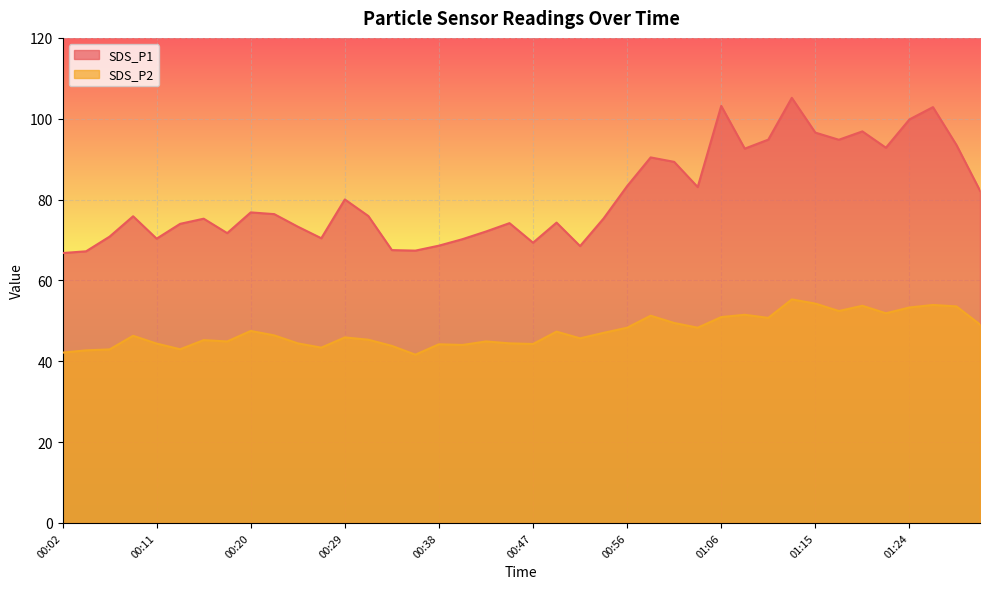

Is it true that SDS_P2 equals 84.1 at 01:01?

False